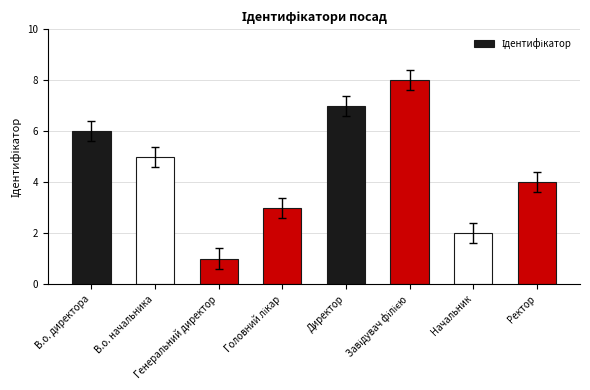

What is the sum of all values?

36